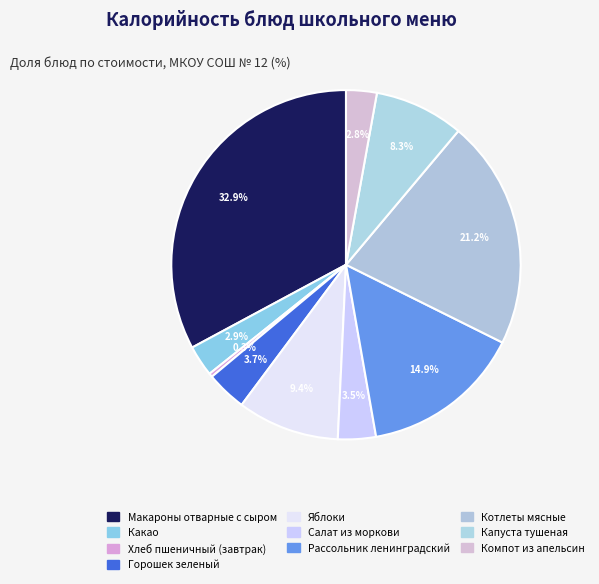

Does Какао account for over 50% of the chart?

No